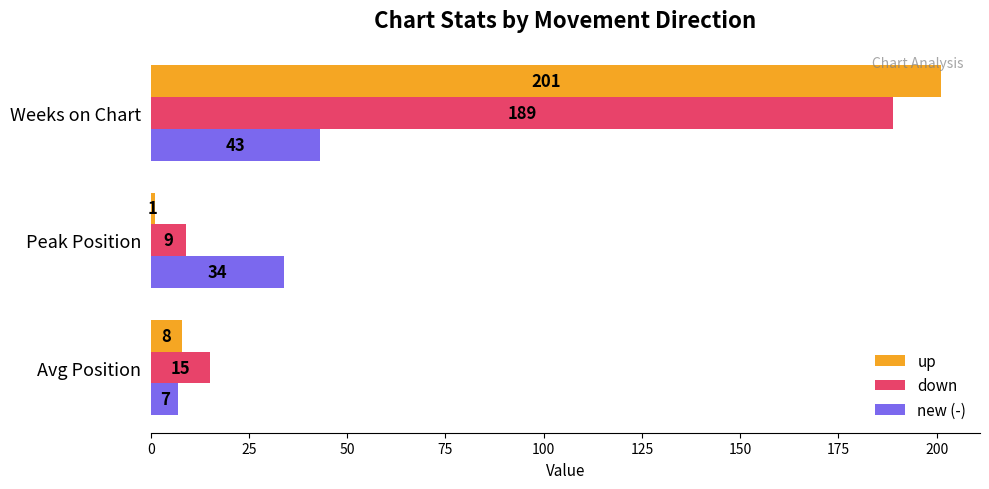

The value of down at Peak Position is 9. True or false?

True